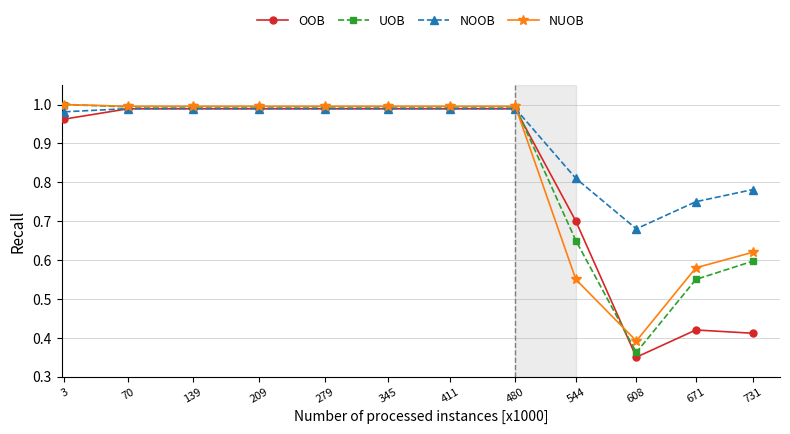

At which category does the chart reach its minimum across all series?

608